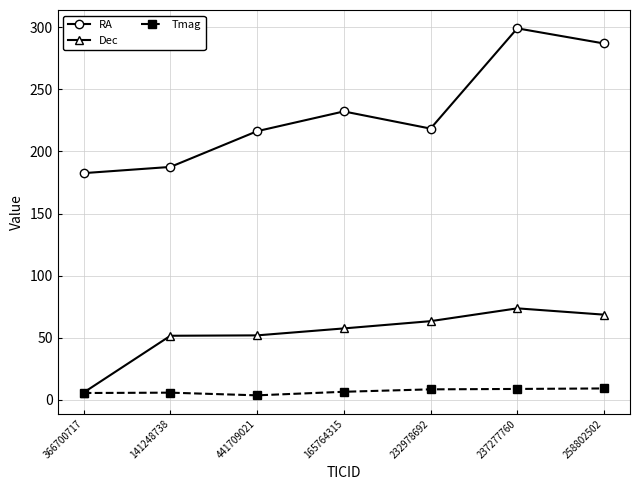

Is this an area chart (filled region under the line)?

No